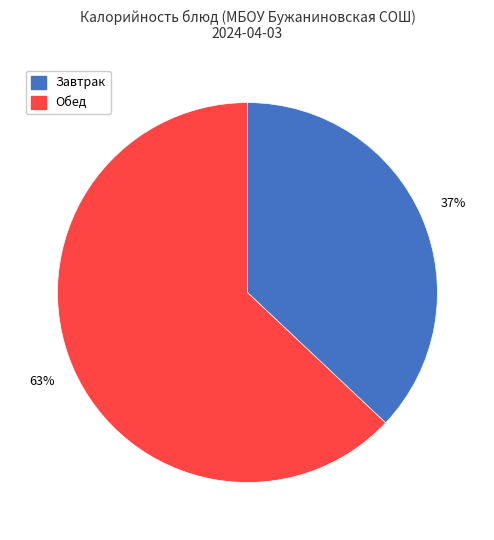

To the nearest percent, what is the average slice percentage?

50%